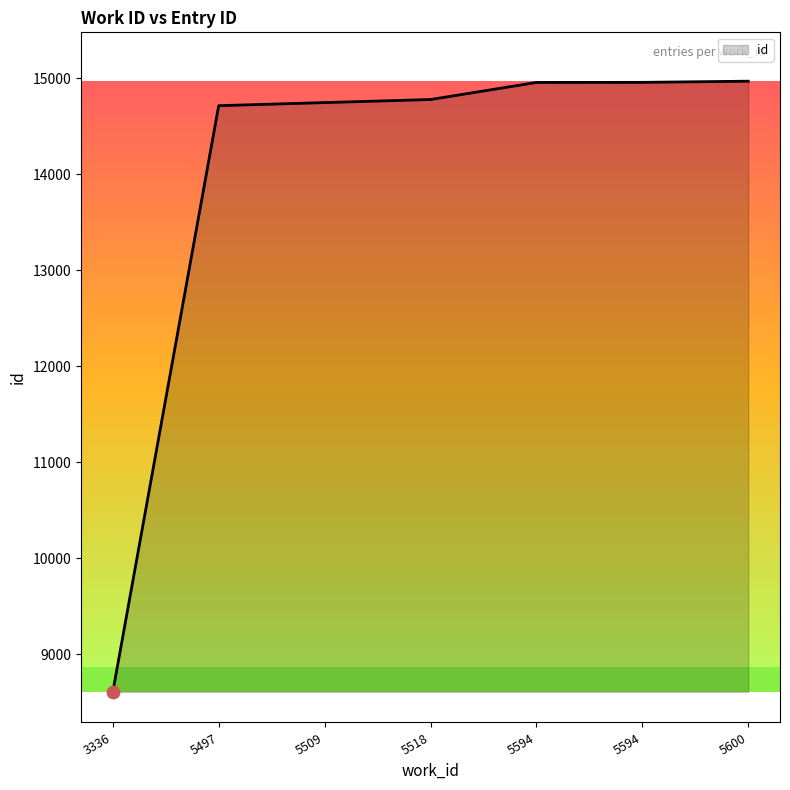

What is the change in value from 3336 to 5509?

+6139